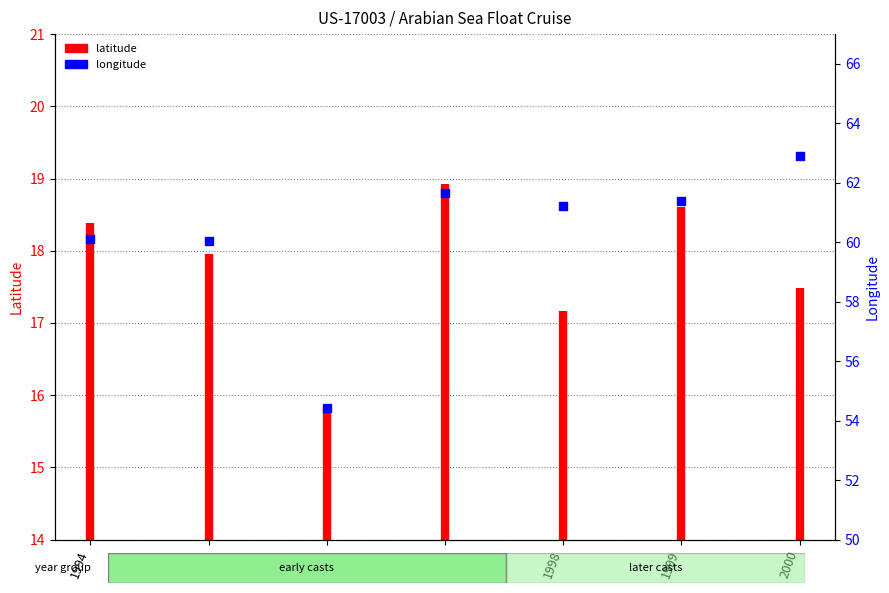

Approximately how many times larger is the value at 1996 compared to 2000?

0.9